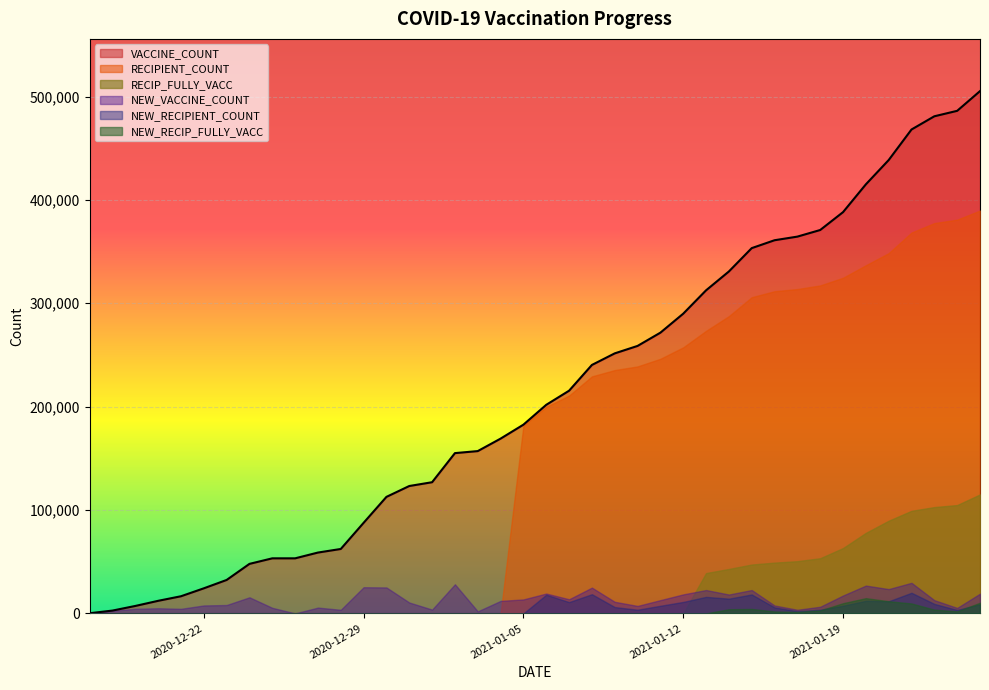

True or false: RECIP_FULLY_VACC and VACCINE_COUNT intersect in this chart.

False